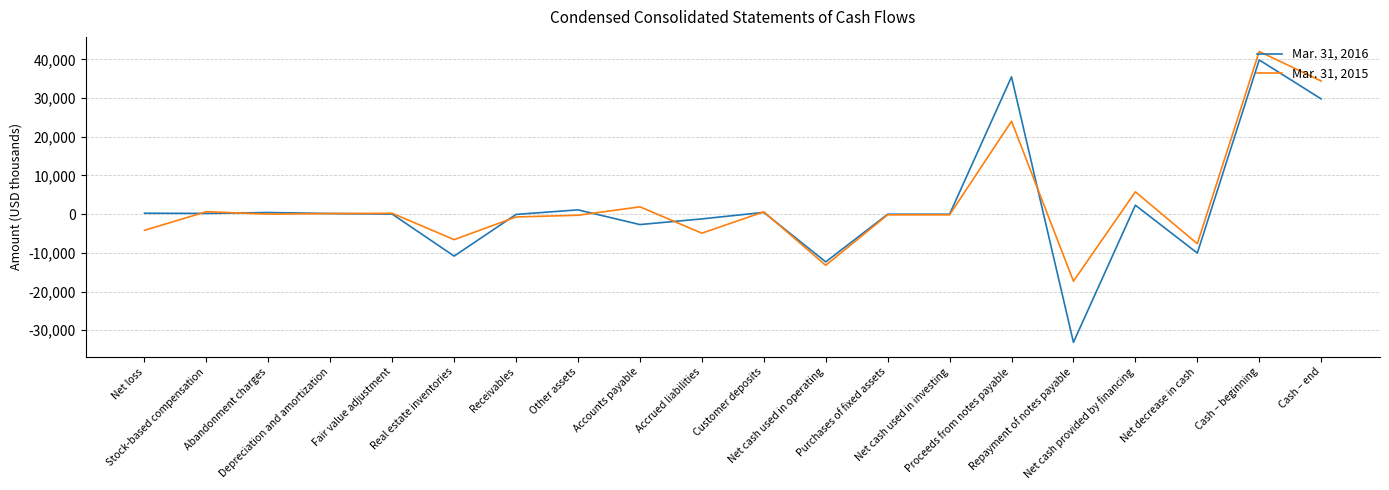

What is the sum of all Mar. 31, 2015 values?

54424